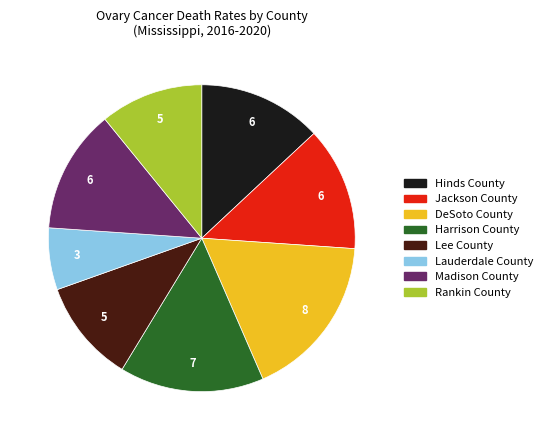

Is it true that Madison County is 7% of the pie?

False